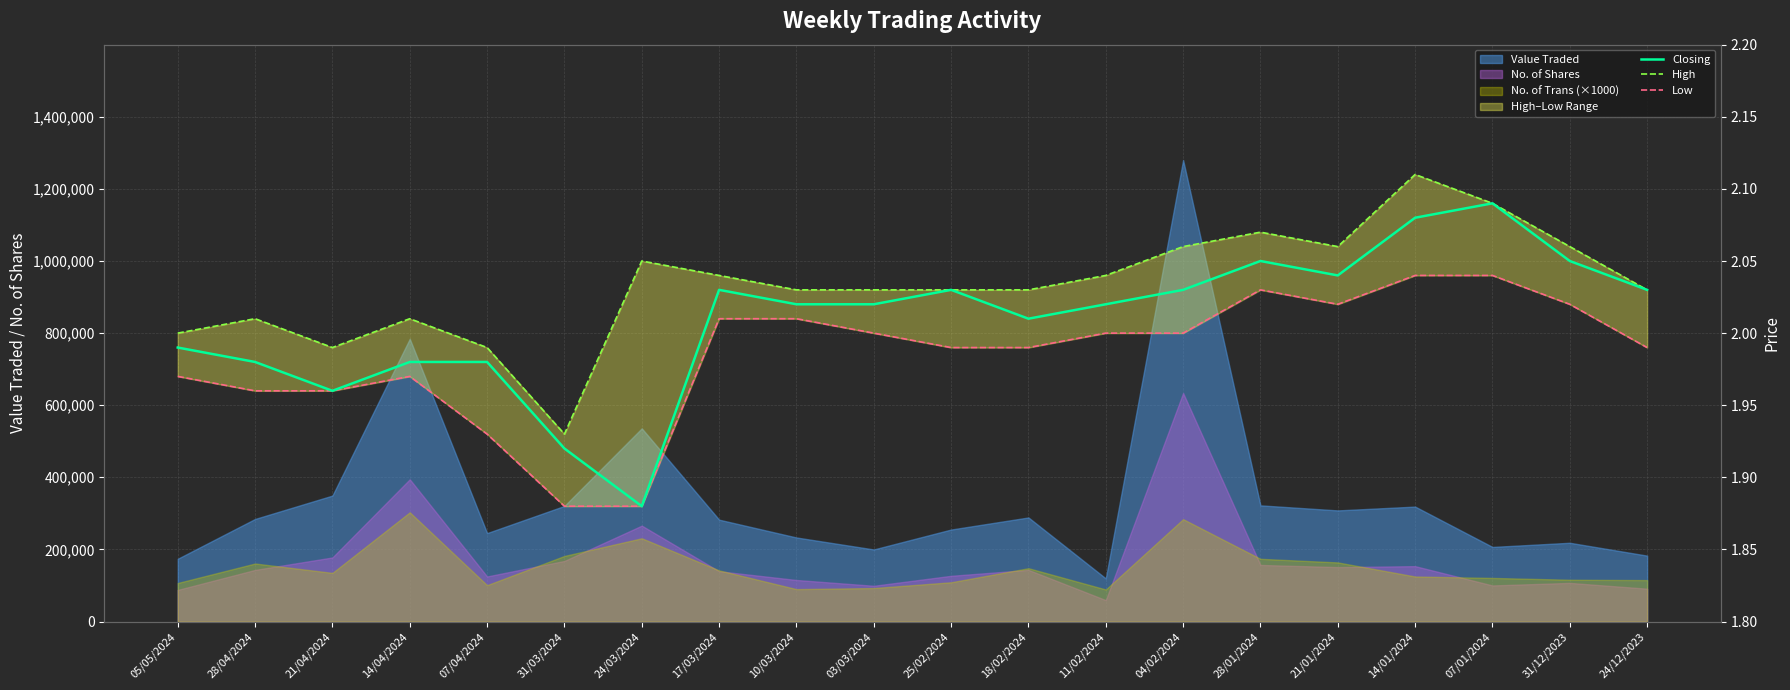

Is it true that High equals 0.5 at 04/02/2024?

False